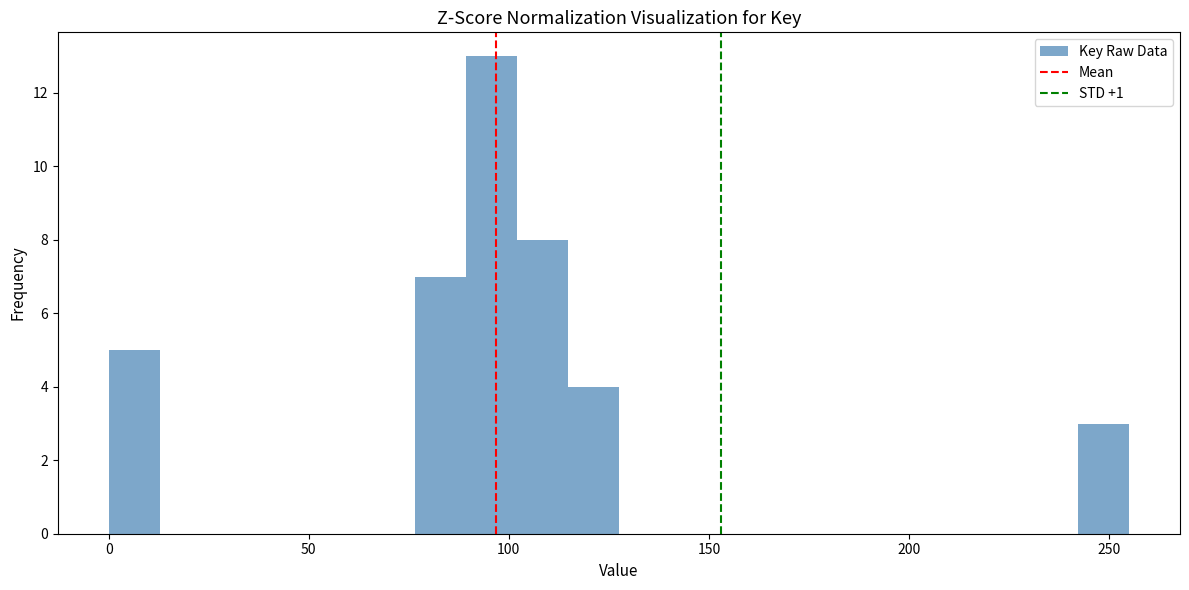

Around what value on the x-axis is the tallest bar? Give the approximate position of its centre, as read against the axis.

95